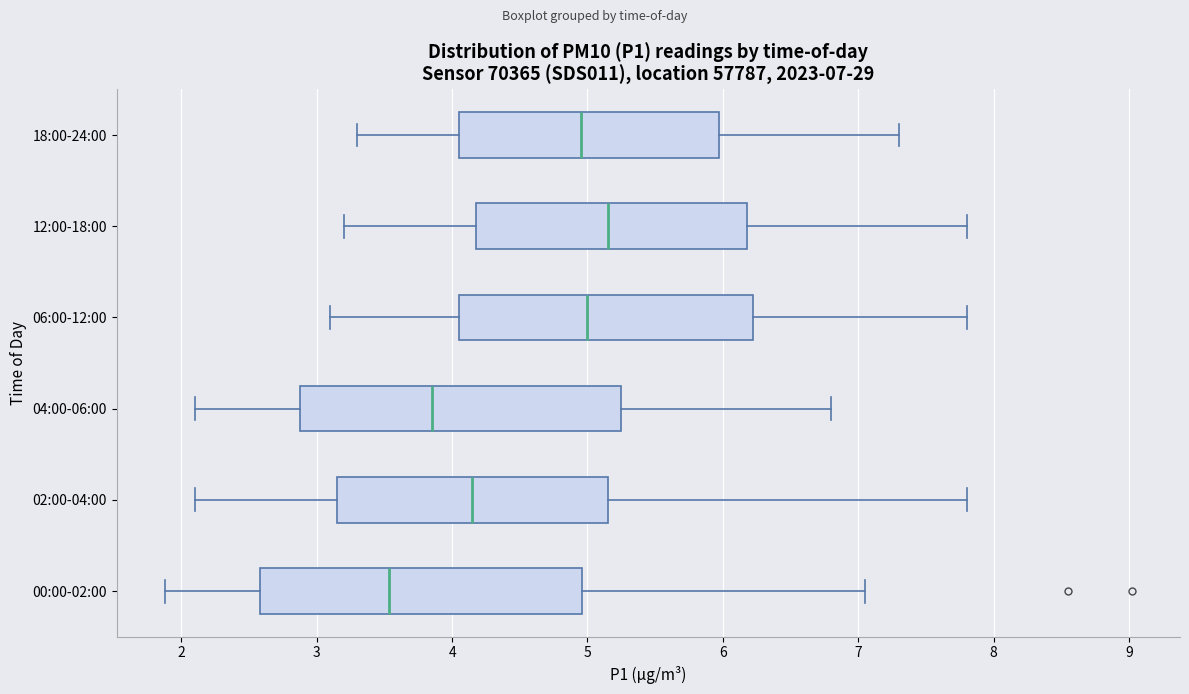

Which box's median line is the furthest to the right?

12:00-18:00